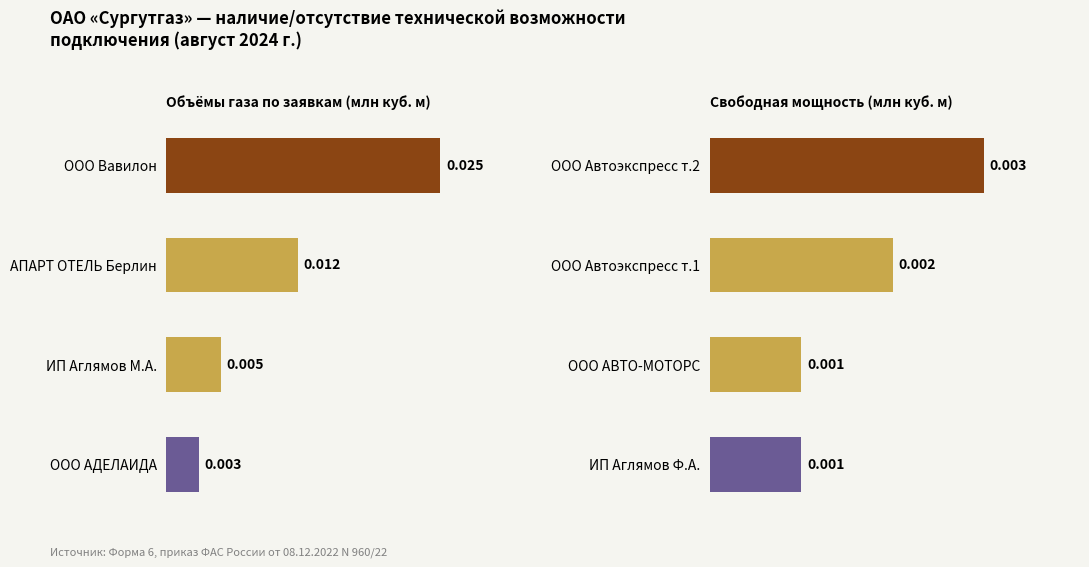

How many groups of bars are there?

4